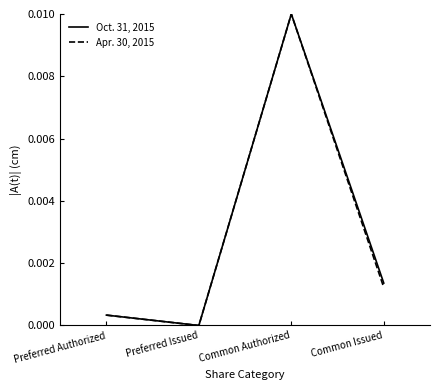

List the series in order of their overall mean, highest first.

Oct. 31, 2015, Apr. 30, 2015